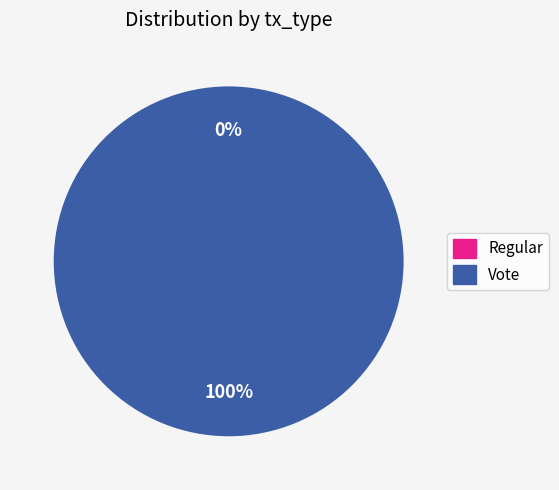

What is the change in value from Regular to Vote?

+3